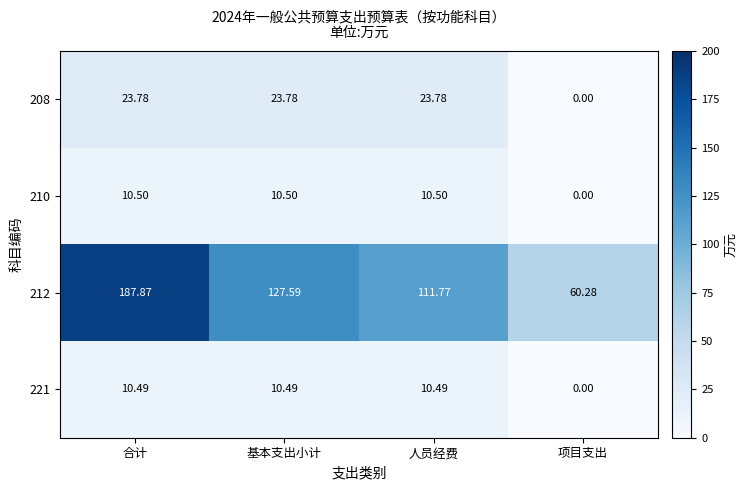

What is the total value across all series at 基本支出小计?

172.4